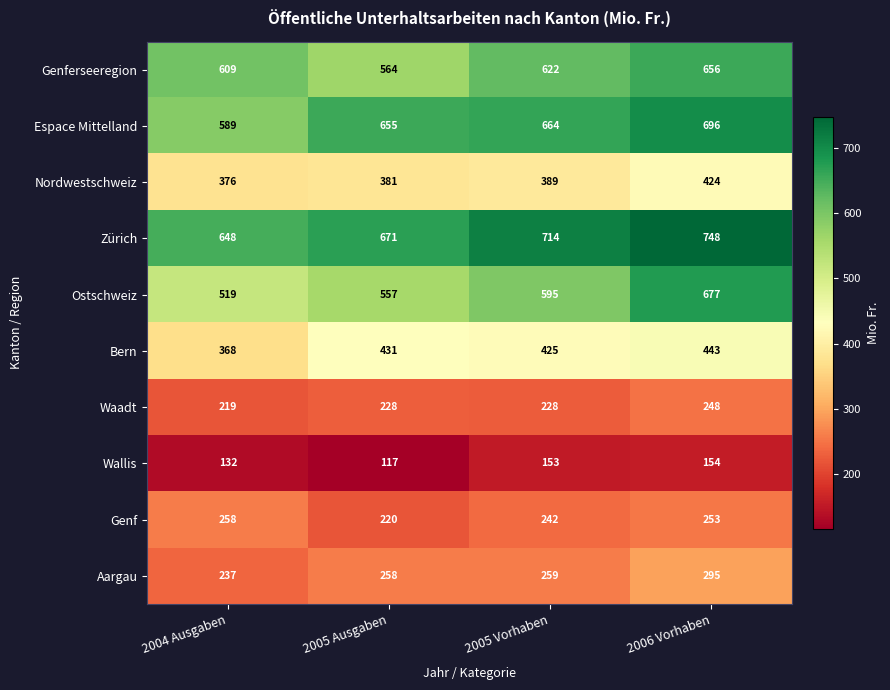

What is the difference between the Espace Mittelland values at 2006 Vorhaben and 2005 Vorhaben?

32